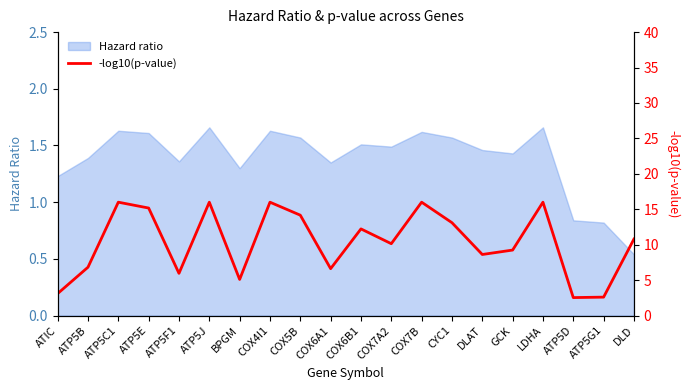

At which label does Hazard ratio reach its minimum?

DLD